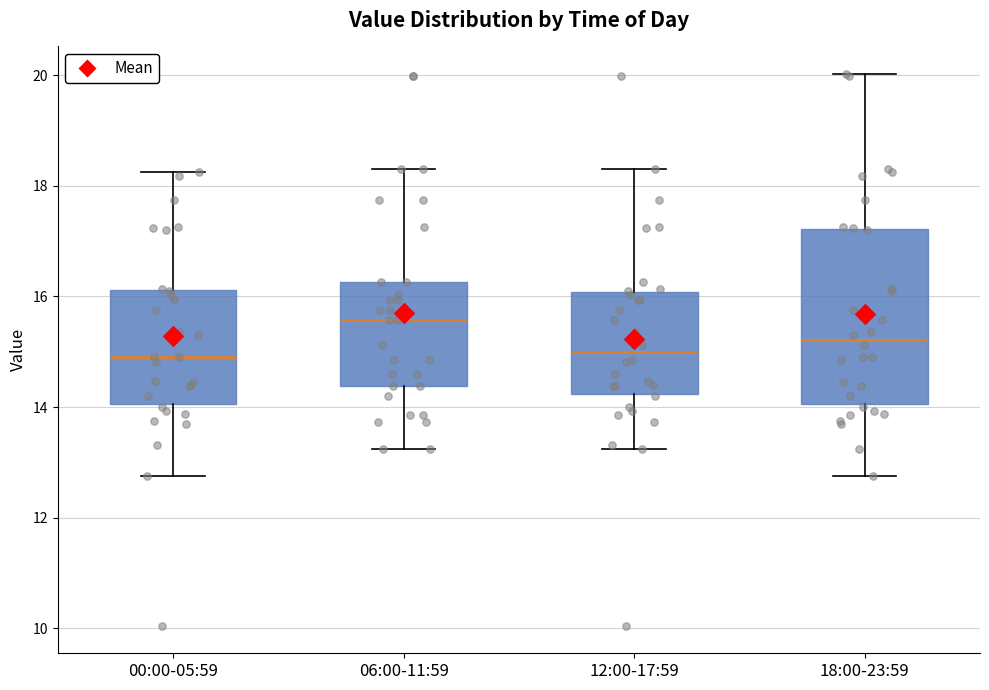

Reading left to right, read every box against the y-axis: the position of its median line, the range the box covers, and the ends of its whiskers. The values are not printed on the chart, so give them approximately, as read against the axis.

00:00-05:59: median 15.0, box 14.0 to 16.2, whiskers 12.8 to 18.2
06:00-11:59: median 15.6, box 14.4 to 16.2, whiskers 13.2 to 18.4
12:00-17:59: median 15.0, box 14.2 to 16.0, whiskers 13.2 to 18.4
18:00-23:59: median 15.2, box 14.0 to 17.2, whiskers 12.8 to 20.0